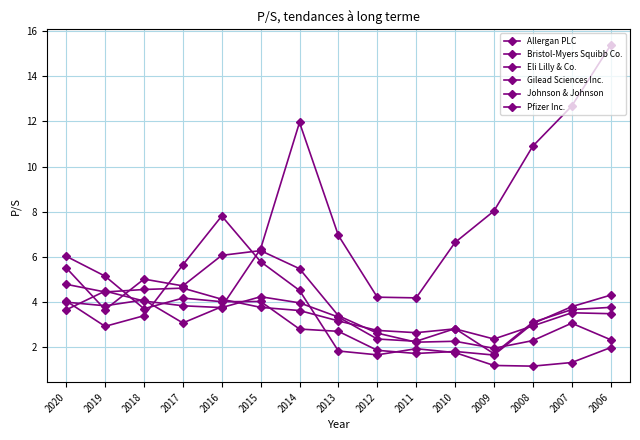

At which category does the chart reach its peak across all series?

2006